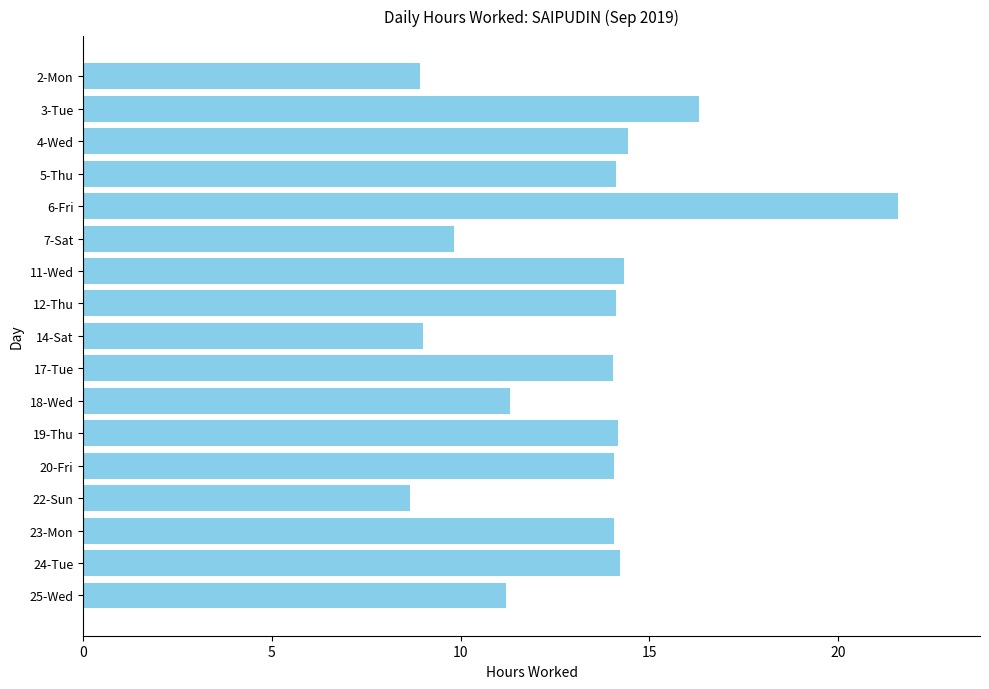

What is the sum of all values?

224.4